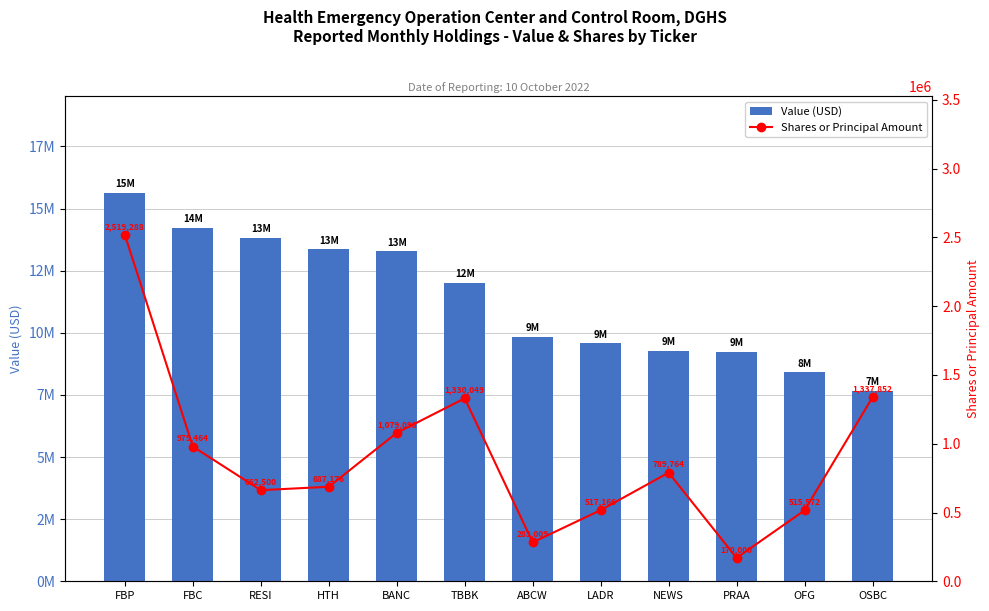

At which label does Value (USD) reach its minimum?

OSBC